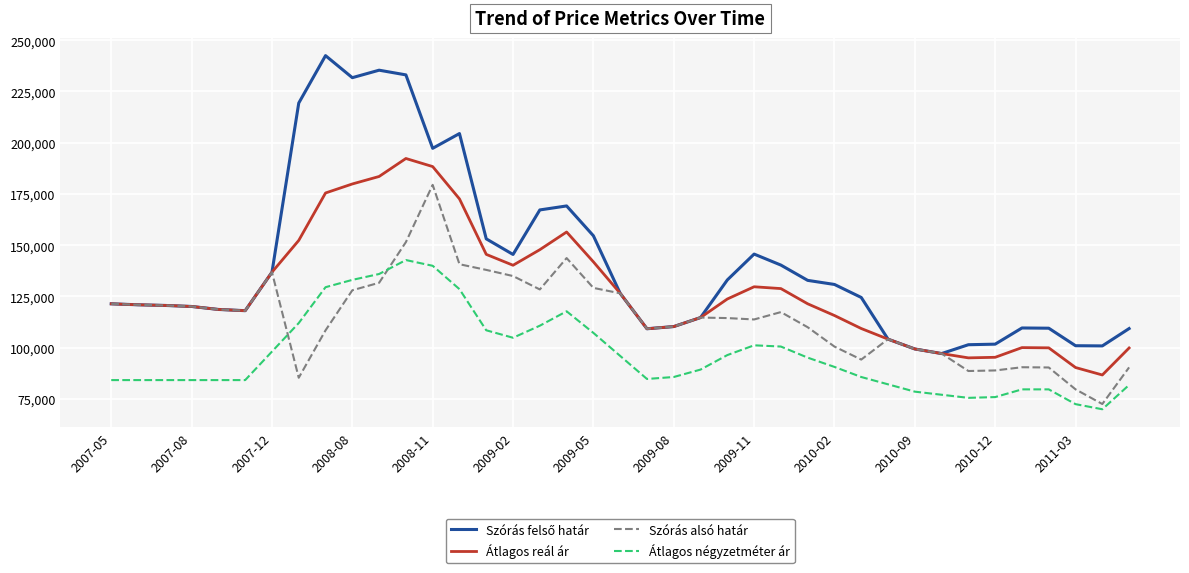

What is the lowest value of the Átlagos reál ár series?

86709